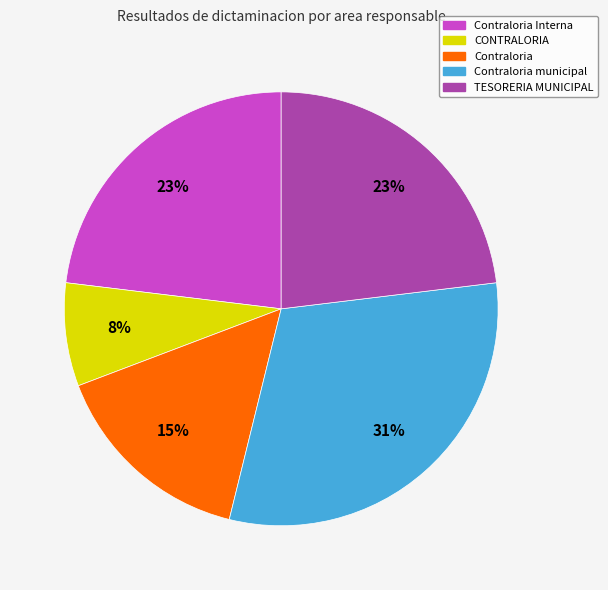

To the nearest percent, what percentage of the pie is TESORERIA MUNICIPAL?

23%